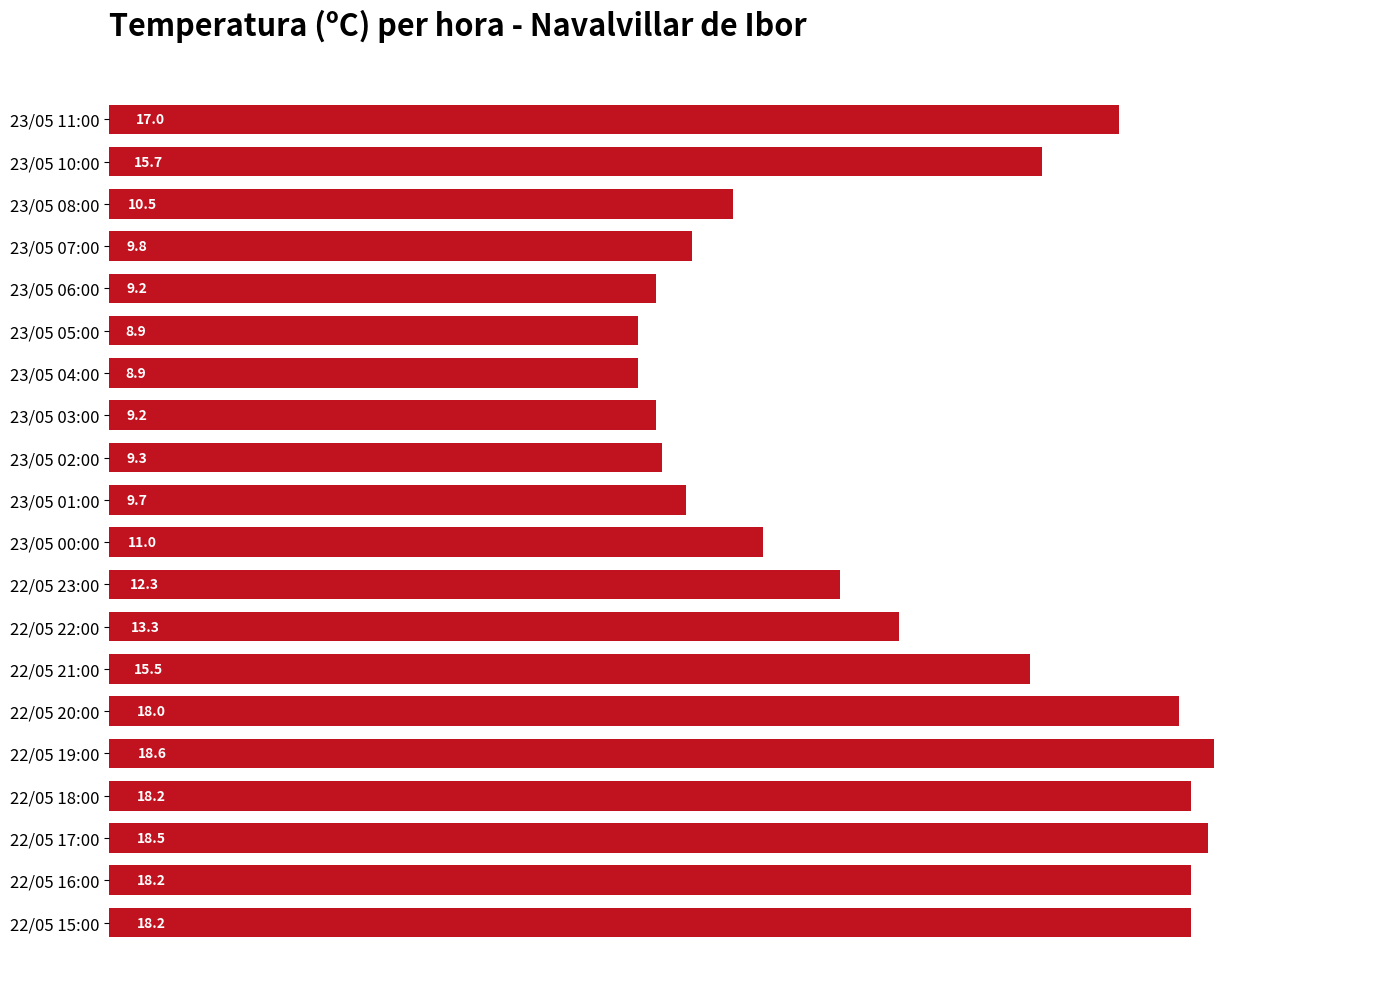

Reading bottom to top, transcribe all the data shown in this chart.

22/05 15:00=18.2	22/05 16:00=18.2	22/05 17:00=18.5	22/05 18:00=18.2	22/05 19:00=18.6	22/05 20:00=18.0	22/05 21:00=15.5	22/05 22:00=13.3	22/05 23:00=12.3	23/05 00:00=11.0	23/05 01:00=9.7	23/05 02:00=9.3	23/05 03:00=9.2	23/05 04:00=8.9	23/05 05:00=8.9	23/05 06:00=9.2	23/05 07:00=9.8	23/05 08:00=10.5	23/05 10:00=15.7	23/05 11:00=17.0